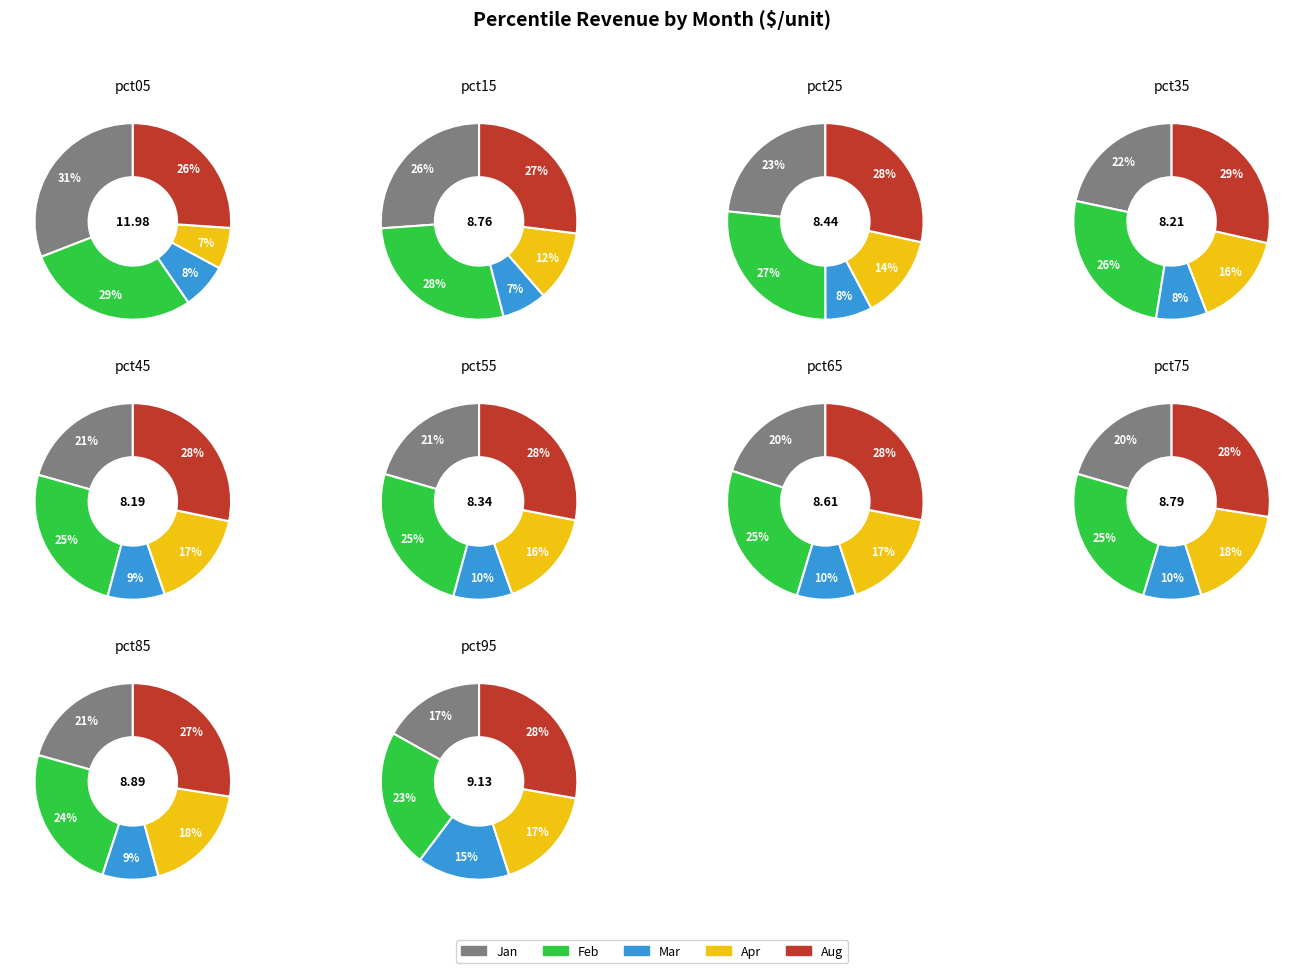

What is the difference between the highest and lowest values at pct25?

1.7